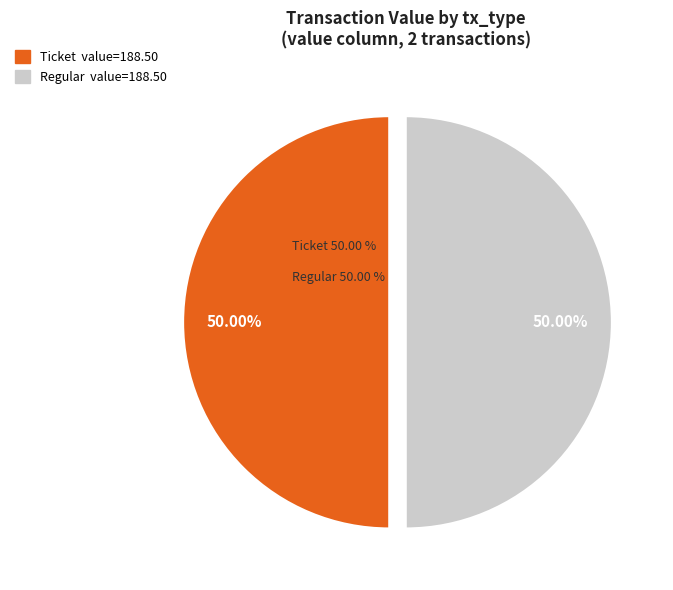

Is the sum of Regular (direction=1) and Ticket (direction=-1) greater than half?

Yes